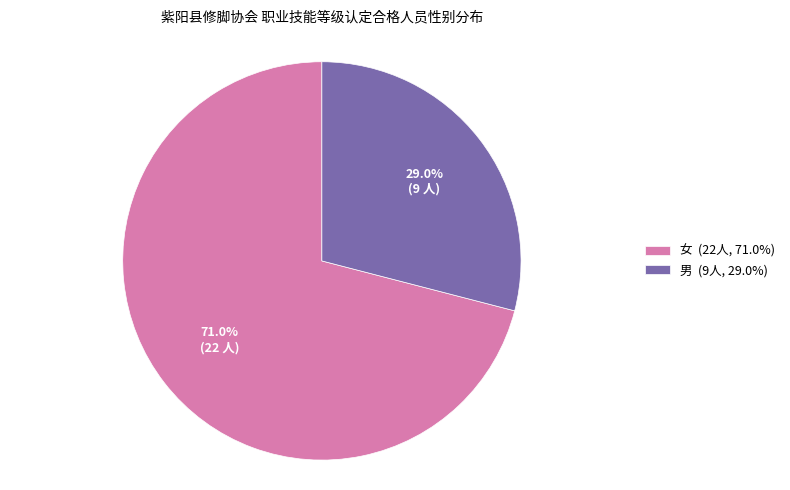

What percentage is NOT represented by 女 (22人, 71.0%)?

29.0%